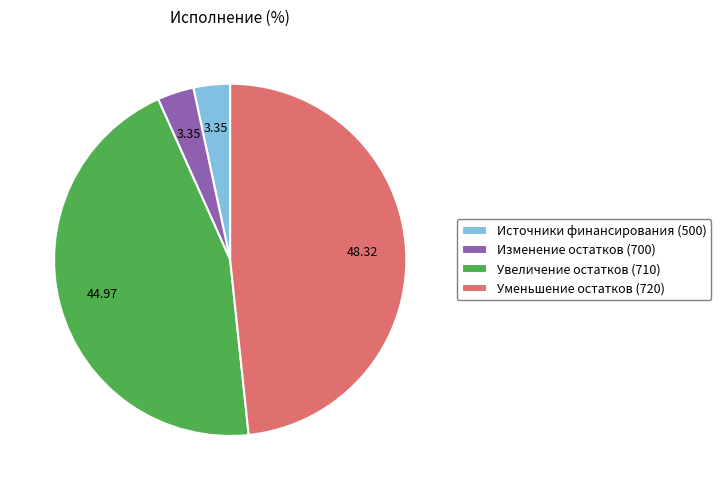

Does any single category account for the majority?

No